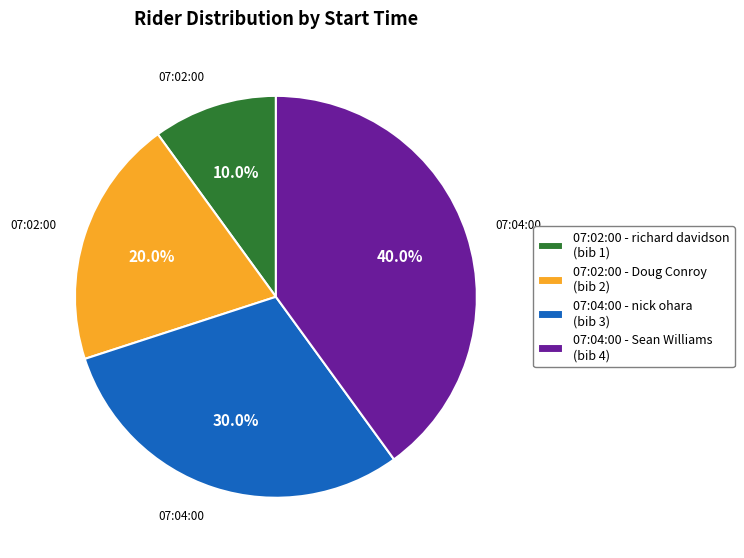

Is there any slice that represents more than half of the pie?

No